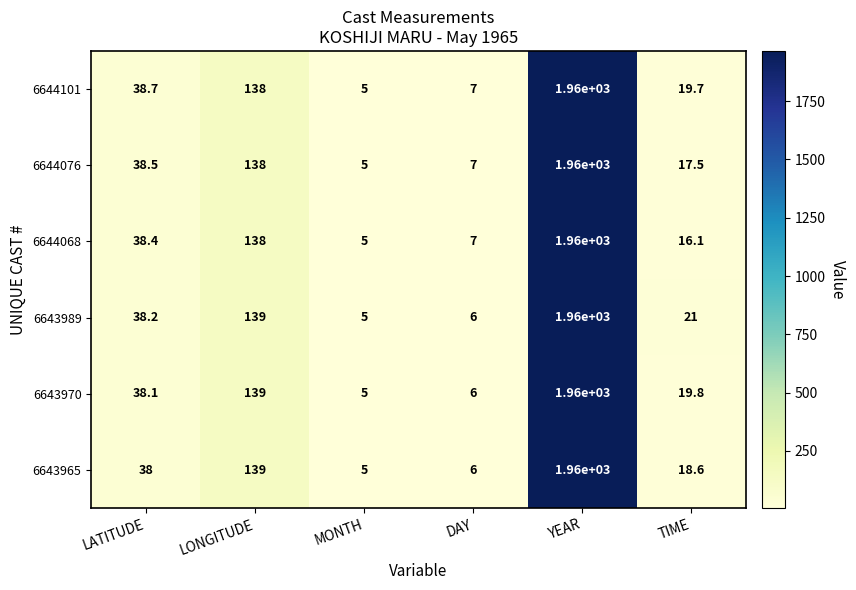

The value of 6643989 at LATITUDE is 11.5. True or false?

False